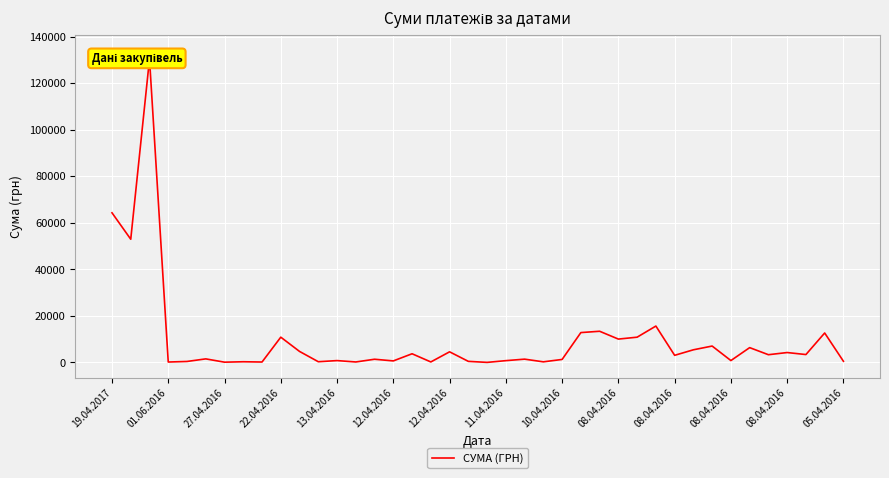

The value at 20 is 36.4. True or false?

False